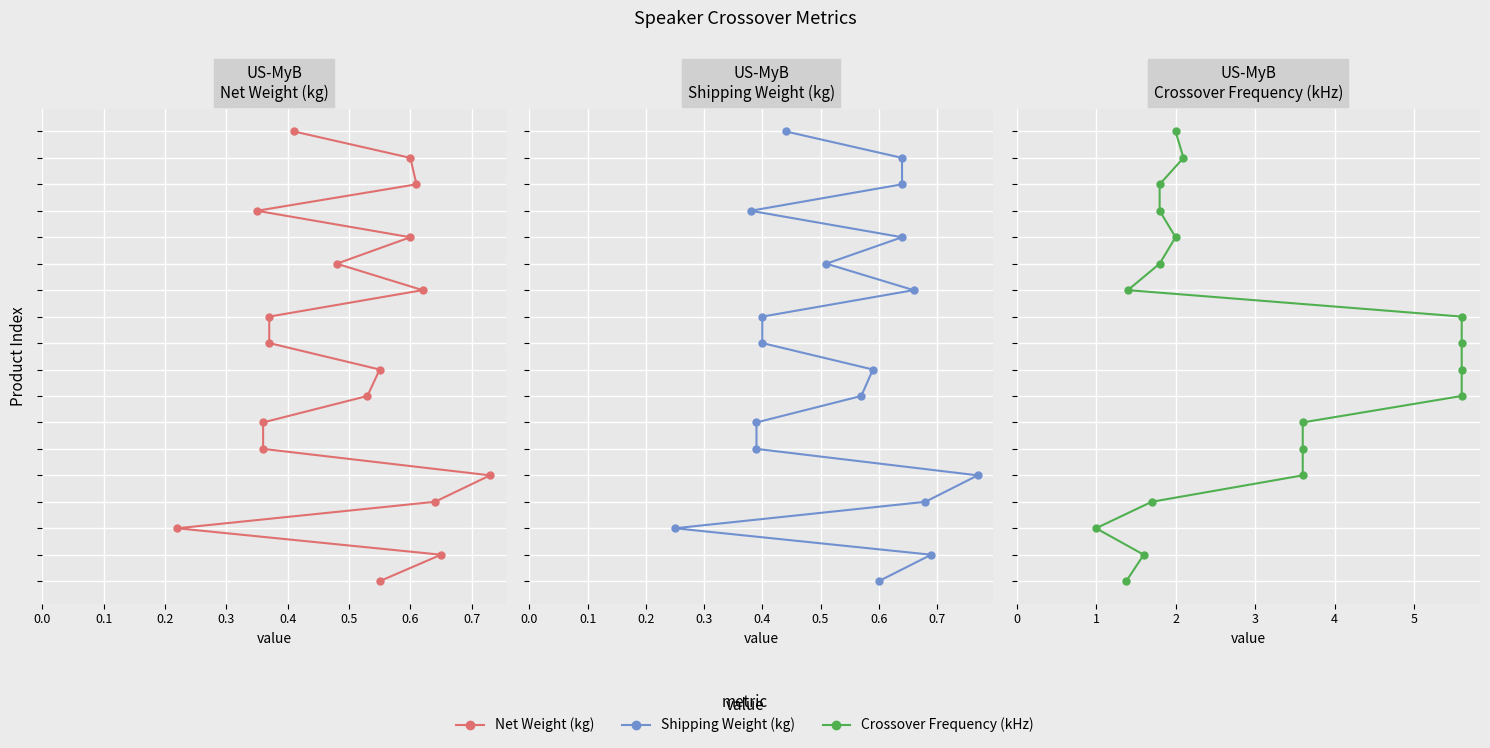

What is the label of the 8th point from the left?

0.7